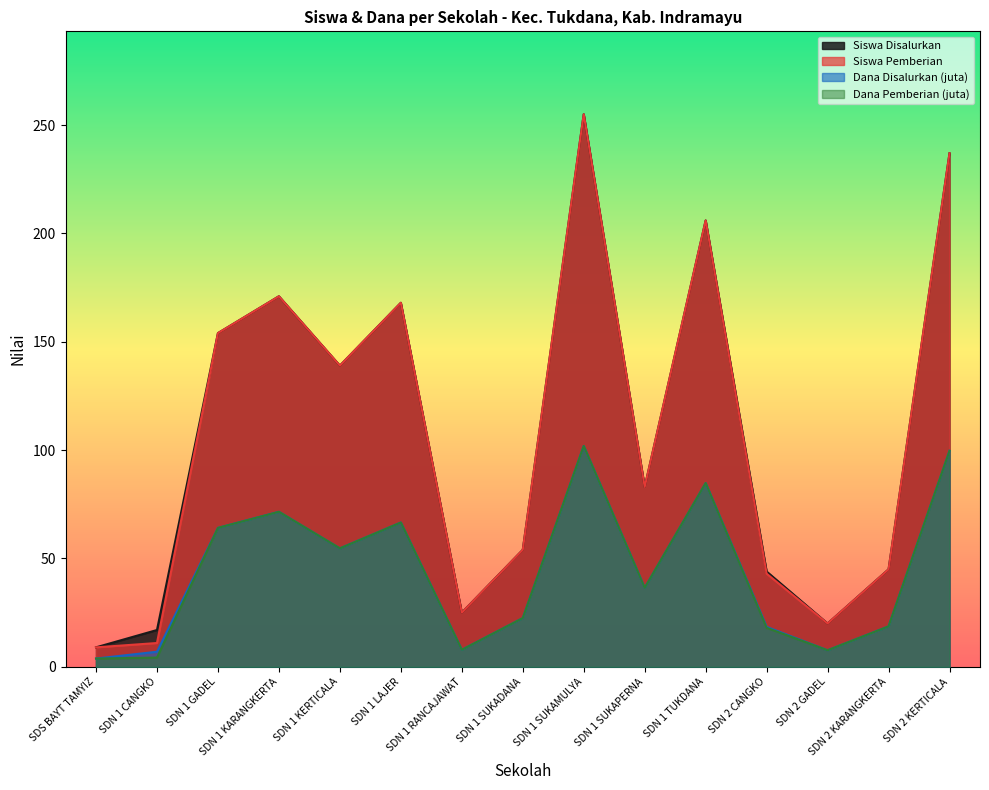

Where is Dana Pemberian (juta) nearest to the value 52?

SDN 1 KERTICALA